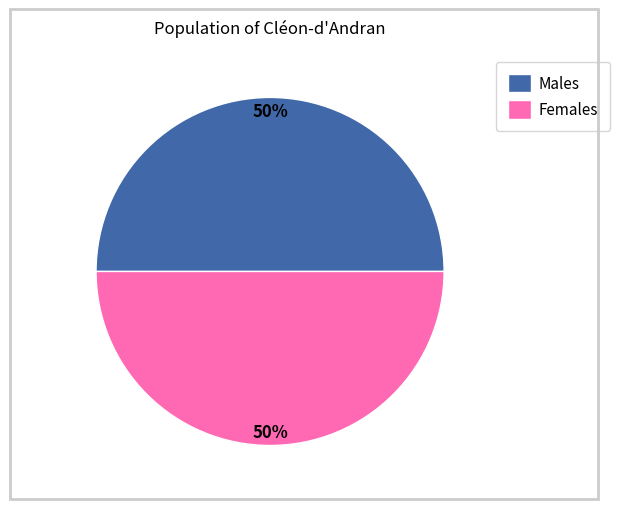

To the nearest percent, what is the average slice percentage?

50%